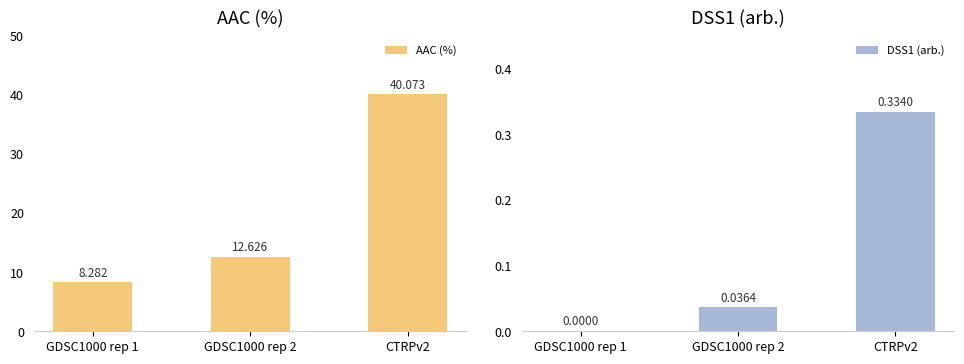

What is the spread (max minus min) of values at GDSC1000 rep 2?

12.6